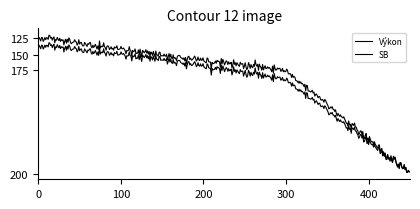

Does the chart have visible grid lines?

No